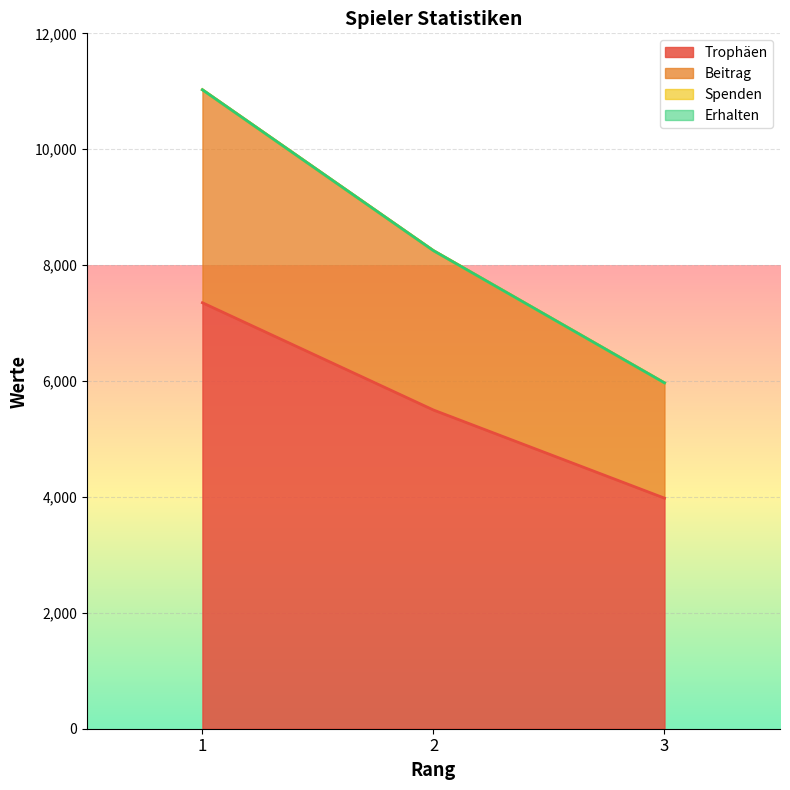

The Beitrag series shows 13574 at 2. True or false?

False